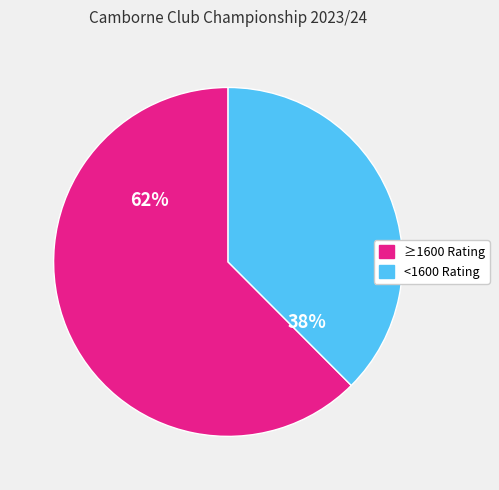

To the nearest percent, what is the average slice percentage?

50%